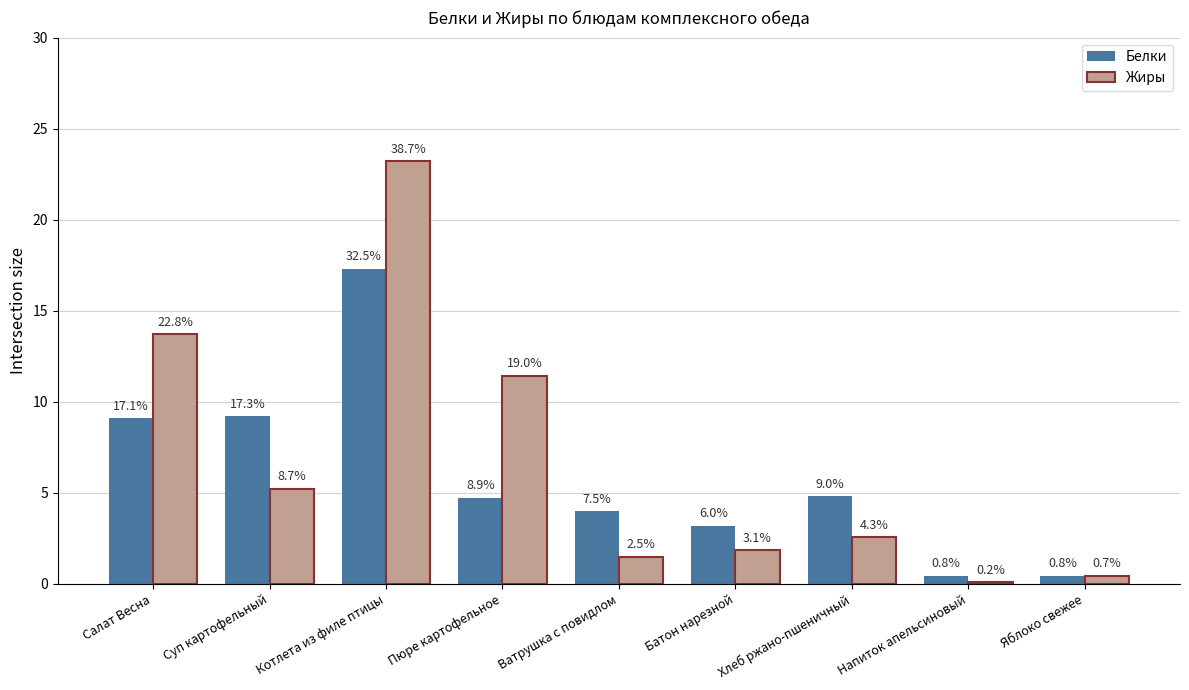

Reading left to right, transcribe all the data shown in this chart.

Белки: Салат Весна=9.1	Суп картофельный=9.2	Котлета из филе птицы=17.3	Пюре картофельное=4.7	Ватрушка с повидлом=4.0	Батон нарезной=3.2	Хлеб ржано-пшеничный=4.8	Напиток апельсиновый=0.5	Яблоко свежее=0.4
Жиры: Салат Весна=13.7	Суп картофельный=5.2	Котлета из филе птицы=23.2	Пюре картофельное=11.4	Ватрушка с повидлом=1.5	Батон нарезной=1.9	Хлеб ржано-пшеничный=2.5	Напиток апельсиновый=0.1	Яблоко свежее=0.4